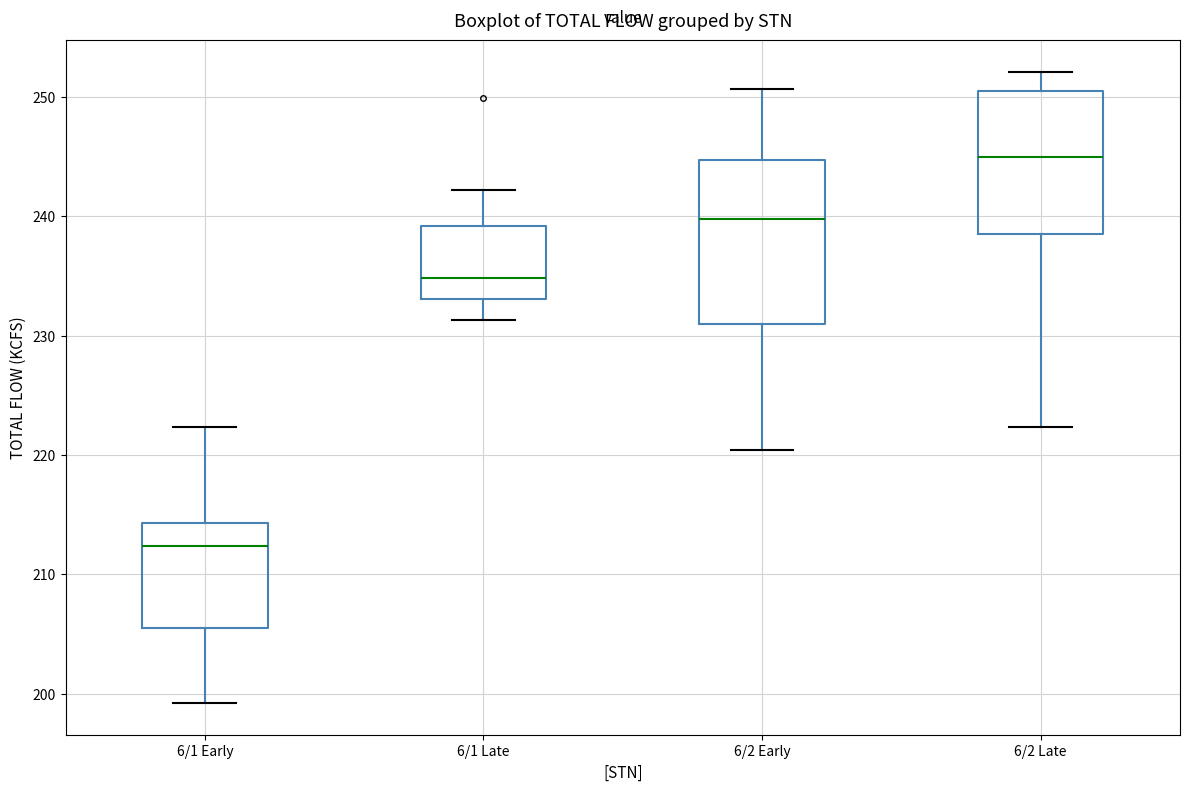

Which box has the lowest median line?

6/1 Early